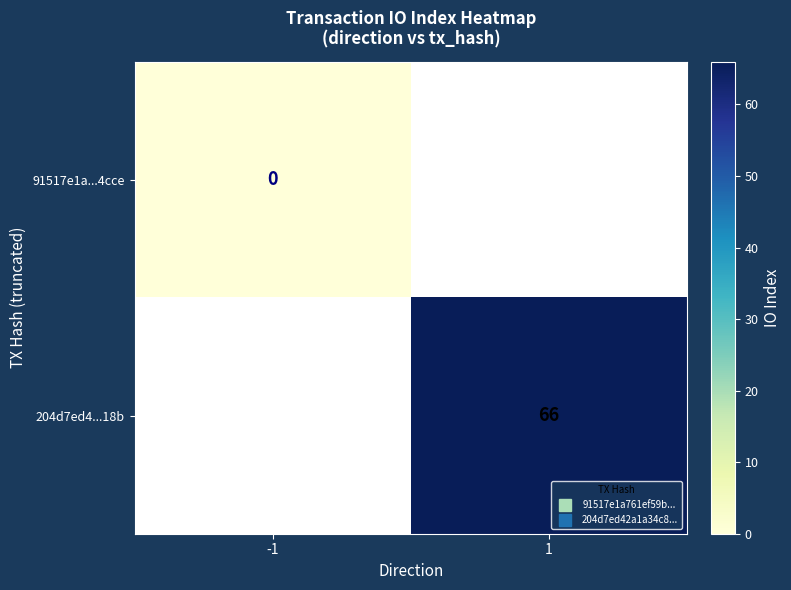

At which label does 204d7ed4...18b reach its minimum?

-1